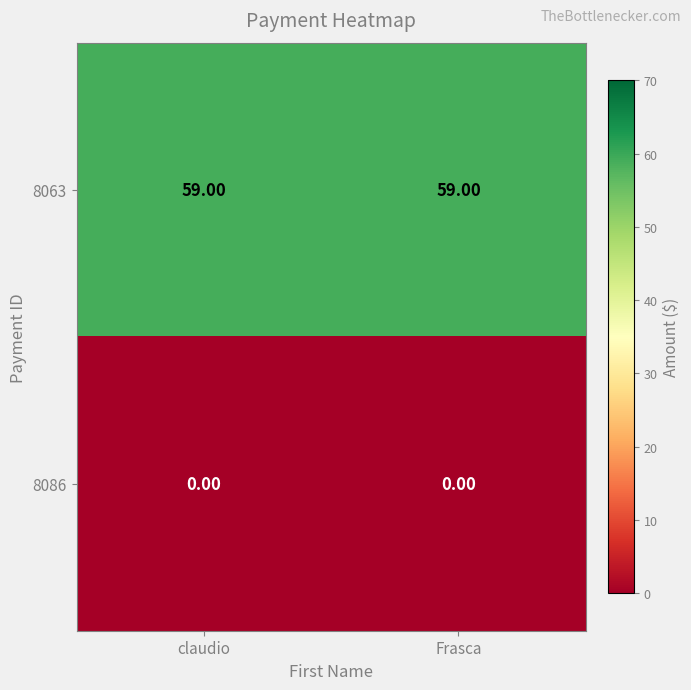

Count the number of data series in this chart.

2